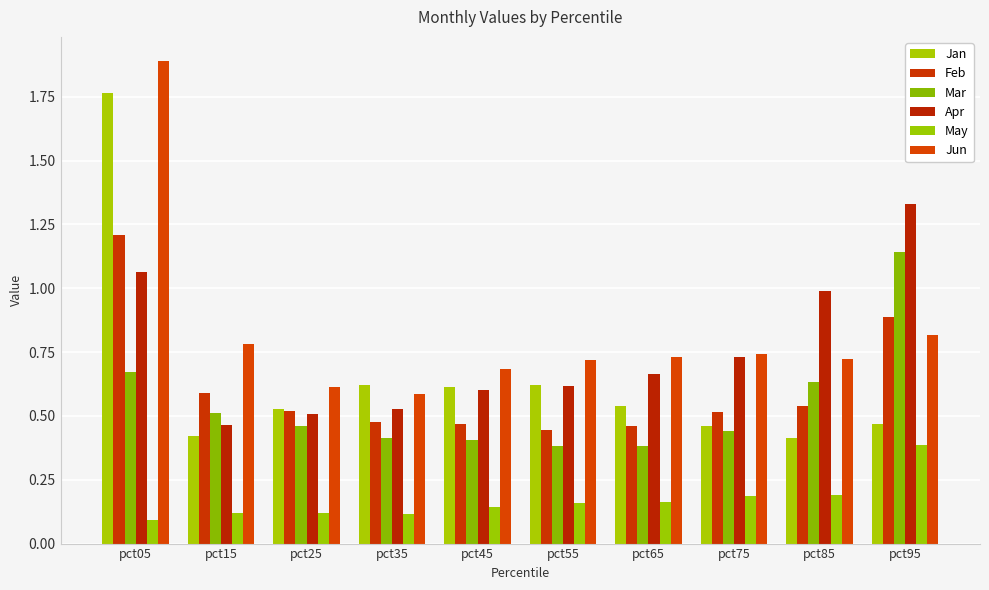

Reading right to left, transcribe all the data shown in this chart.

Jan: pct95=0.5	pct85=0.4	pct75=0.5	pct65=0.5	pct55=0.6	pct45=0.6	pct35=0.6	pct25=0.5	pct15=0.4	pct05=1.8
Feb: pct95=0.9	pct85=0.5	pct75=0.5	pct65=0.5	pct55=0.4	pct45=0.5	pct35=0.5	pct25=0.5	pct15=0.6	pct05=1.2
Mar: pct95=1.1	pct85=0.6	pct75=0.4	pct65=0.4	pct55=0.4	pct45=0.4	pct35=0.4	pct25=0.5	pct15=0.5	pct05=0.7
Apr: pct95=1.3	pct85=1.0	pct75=0.7	pct65=0.7	pct55=0.6	pct45=0.6	pct35=0.5	pct25=0.5	pct15=0.5	pct05=1.1
May: pct95=0.4	pct85=0.2	pct75=0.2	pct65=0.2	pct55=0.2	pct45=0.1	pct35=0.1	pct25=0.1	pct15=0.1	pct05=0.1
Jun: pct95=0.8	pct85=0.7	pct75=0.7	pct65=0.7	pct55=0.7	pct45=0.7	pct35=0.6	pct25=0.6	pct15=0.8	pct05=1.9